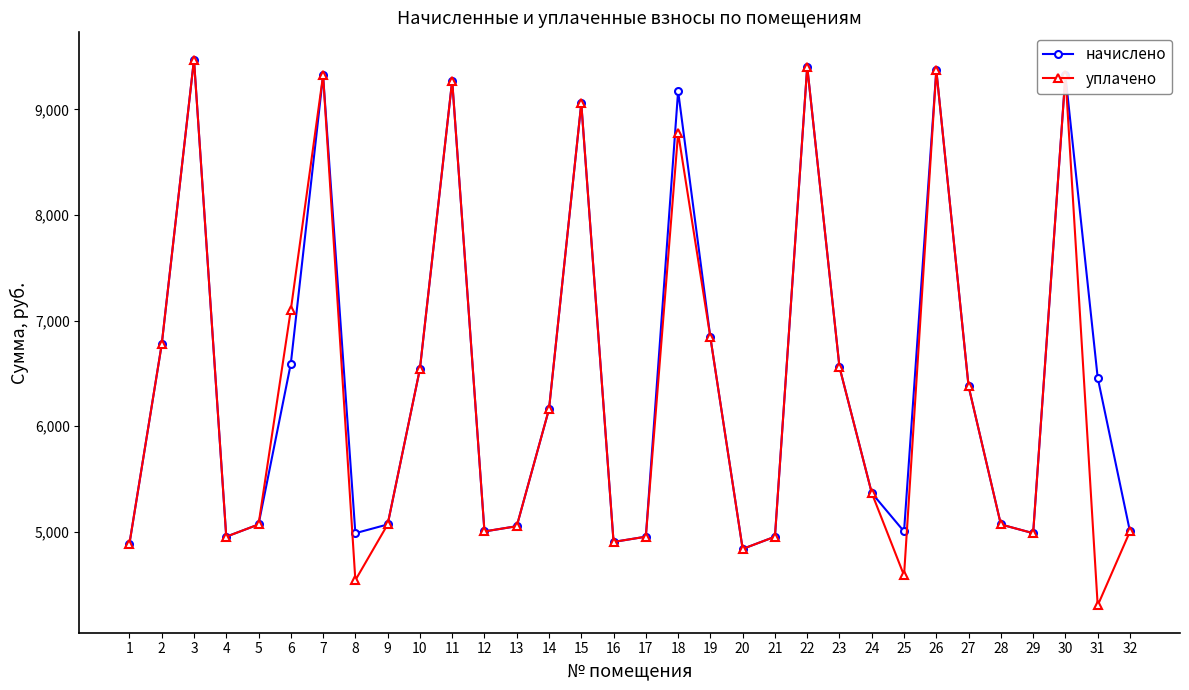

In уплачено, how many points are lower than both neighbors (excluding endpoints)?

8